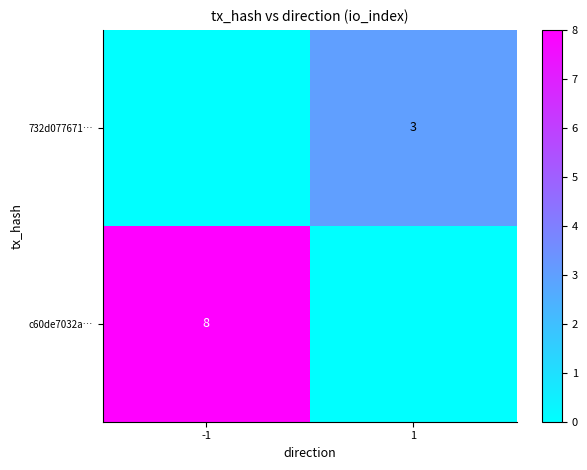

How many series are shown in this chart?

2